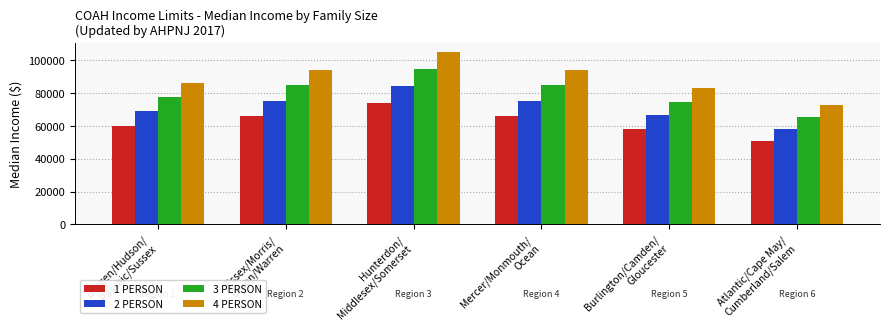

What is the highest value of the 4 PERSON series?

105400.0